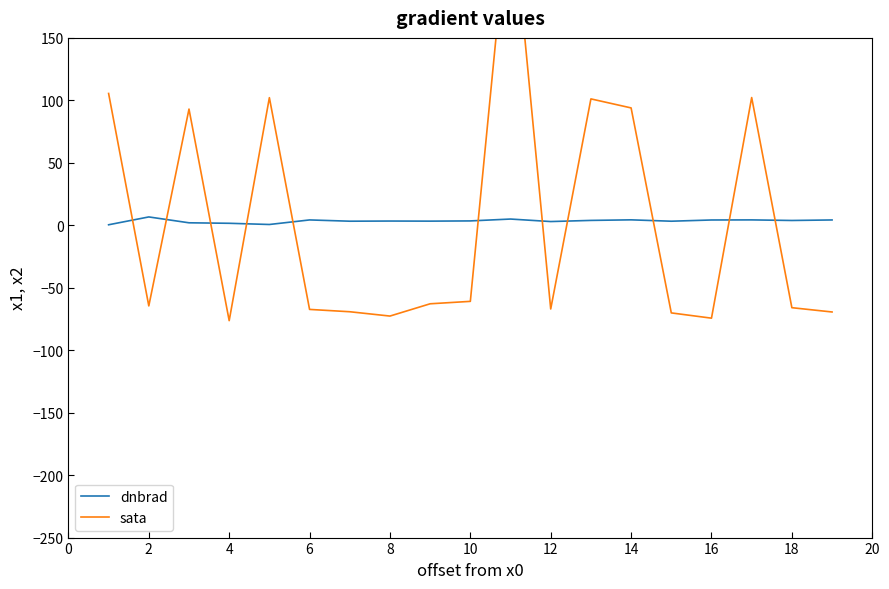

Is it true that dnbrad equals 4.4 at 14?

True